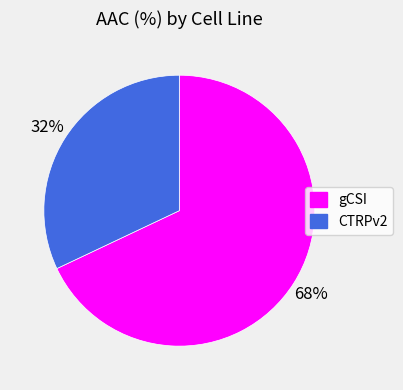

Is it true that gCSI is 68% of the pie?

True